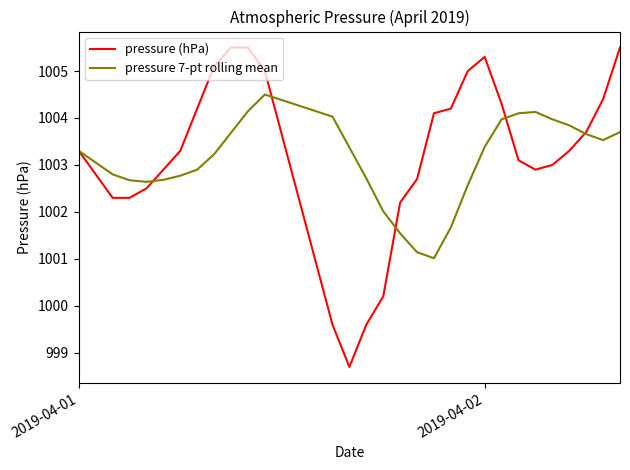

How many lines are shown in the chart?

2